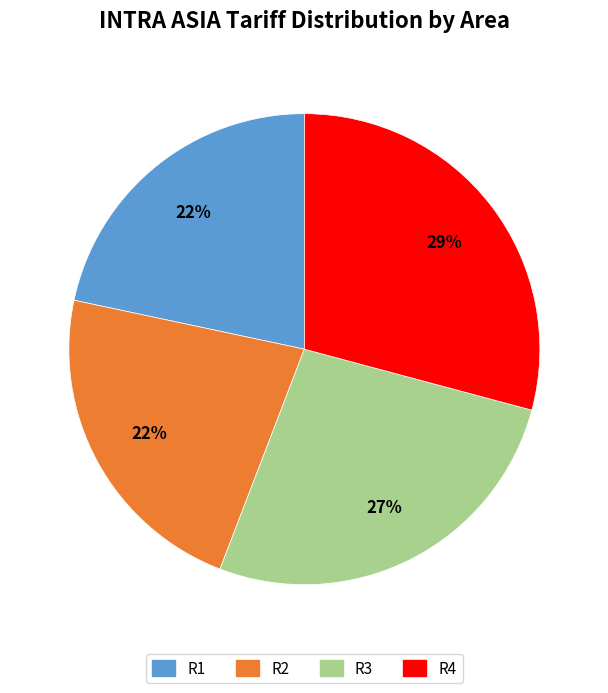

Is it true that R4 is 40% of the pie?

False